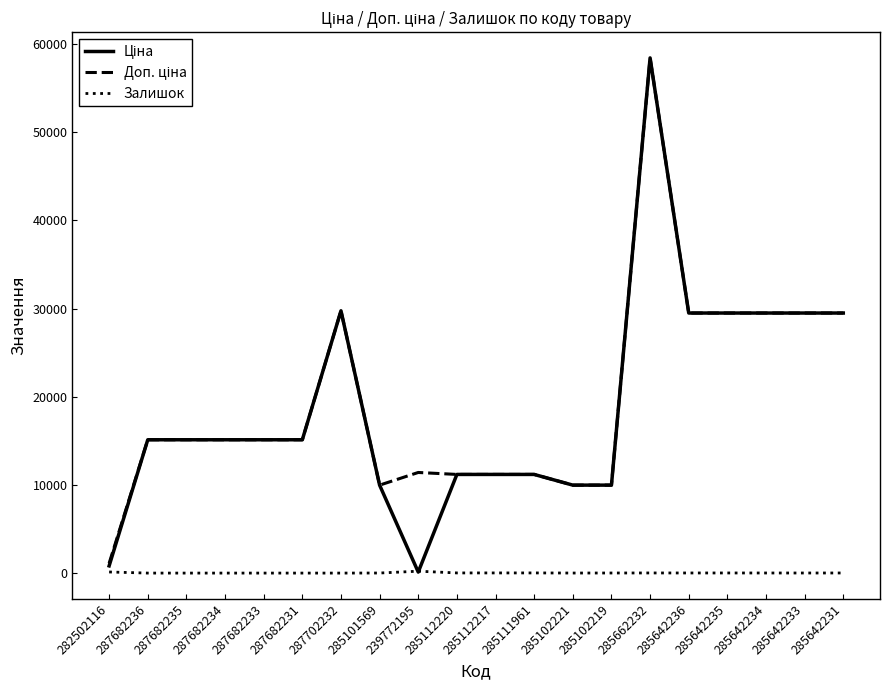

What is the sum of all Залишок values?

481.0